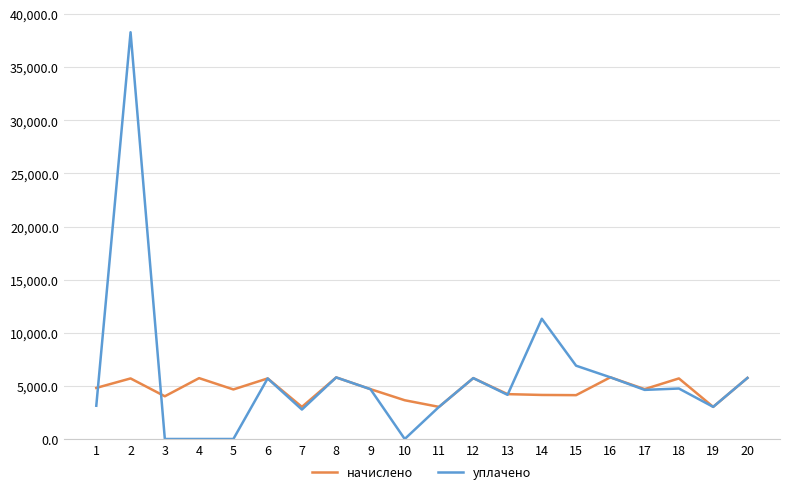

At 5, list the series in order from largest to smallest.

начислено, уплачено